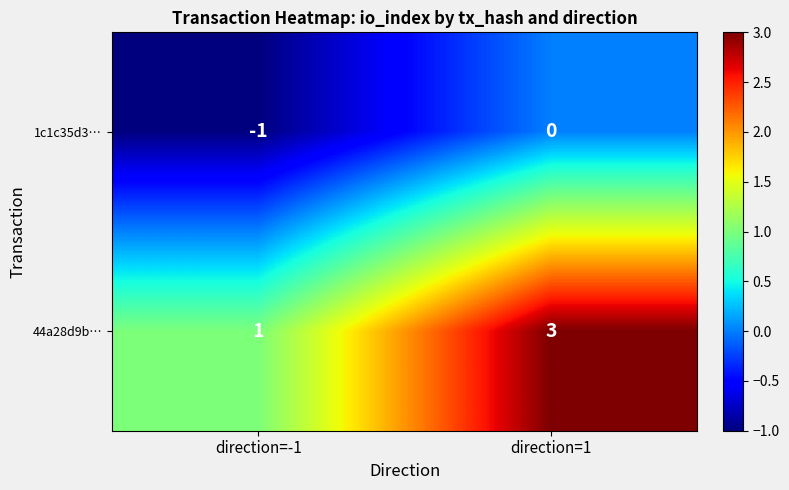

What is the sum of all 44a28d9b… values?

4